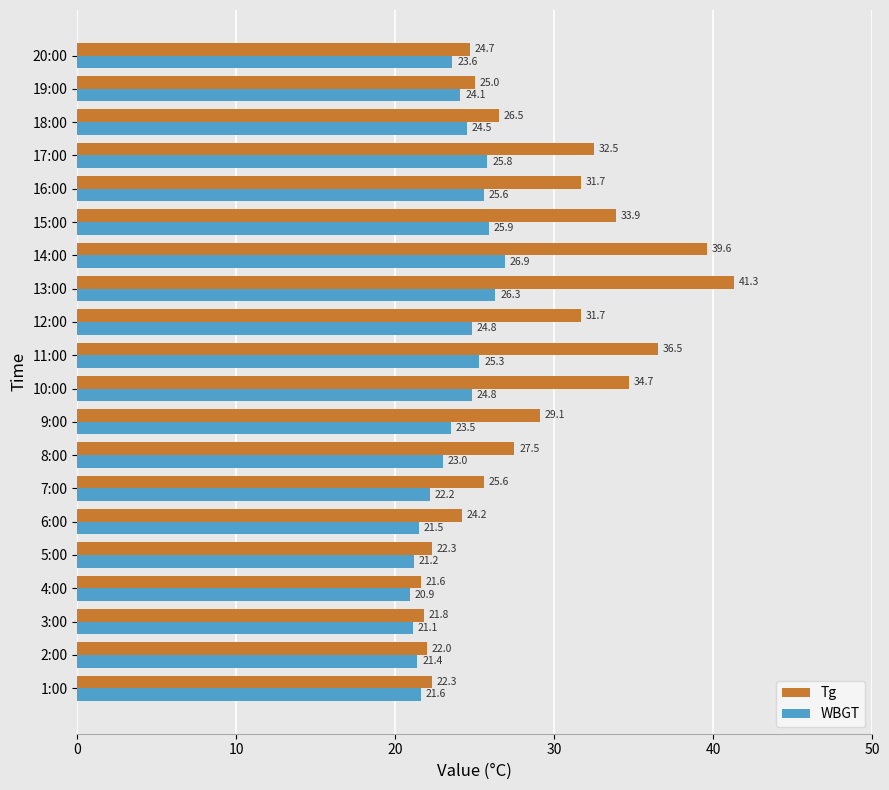

What is the sum of the WBGT values at 16:00 and 12:00?

50.4